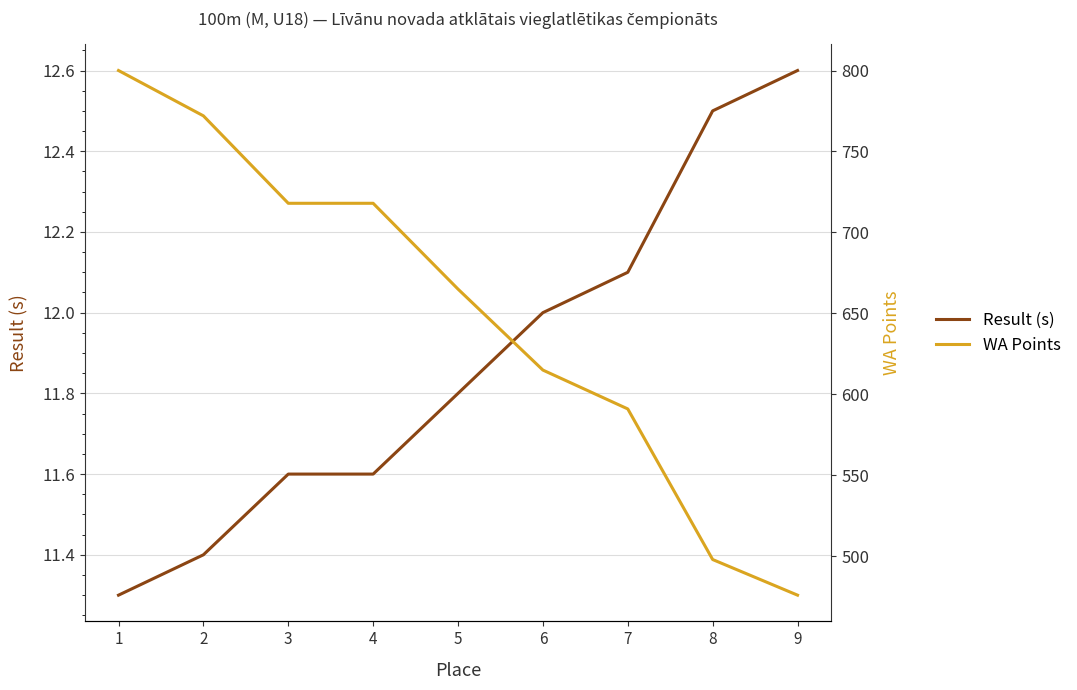

Is it true that WA Points equals 1049.4 at 1?

False